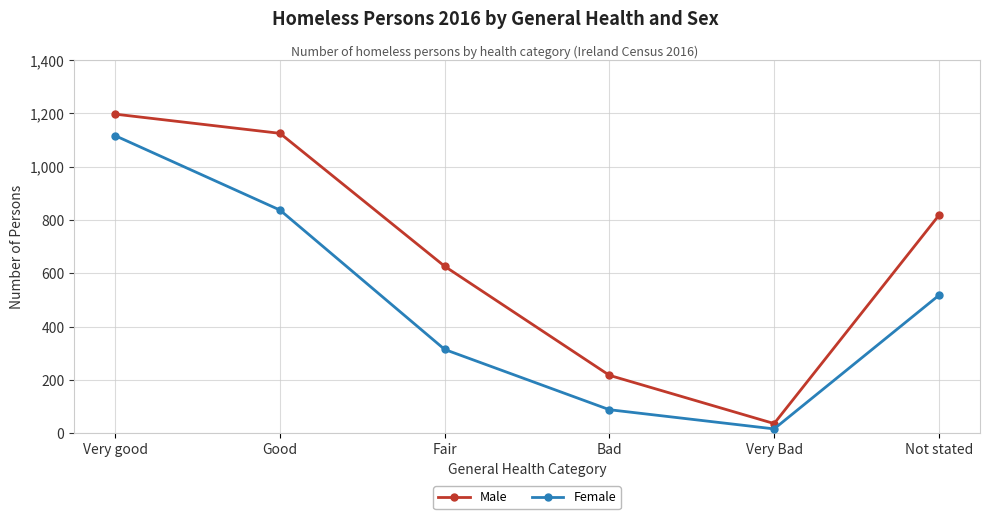

What is the sum of the Male values at Not stated and Fair?

1443